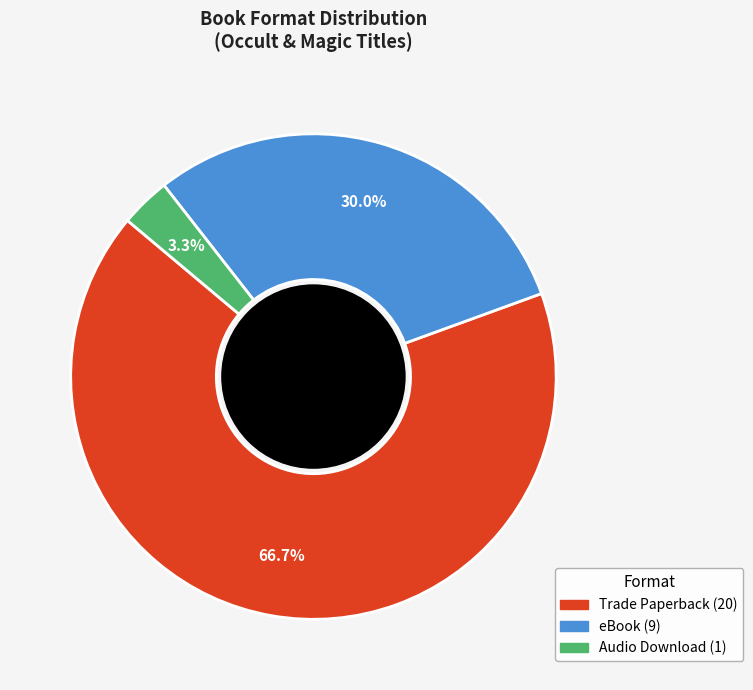

To the nearest percent, what is the combined percentage of Trade Paperback and Audio Download?

70%